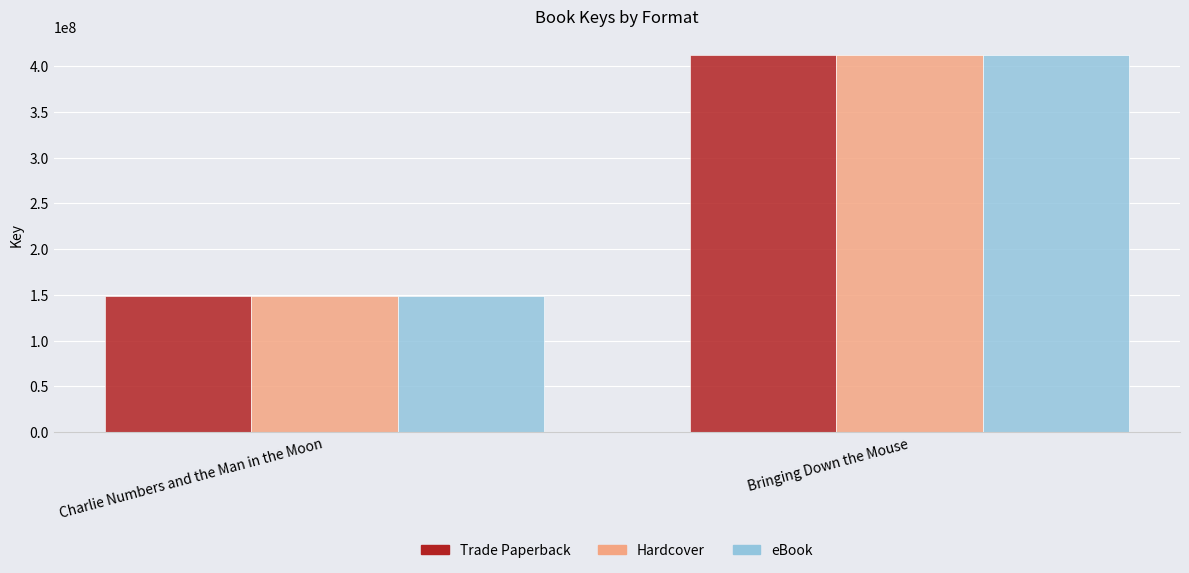

Reading left to right, transcribe all the data shown in this chart.

Trade Paperback: 148435437	412037132
Hardcover: 148435437	412037132
eBook: 148435437	412037132